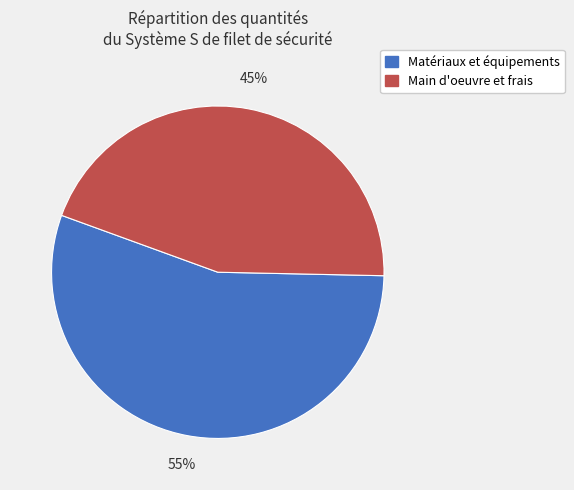

How many slices are in this pie chart?

2